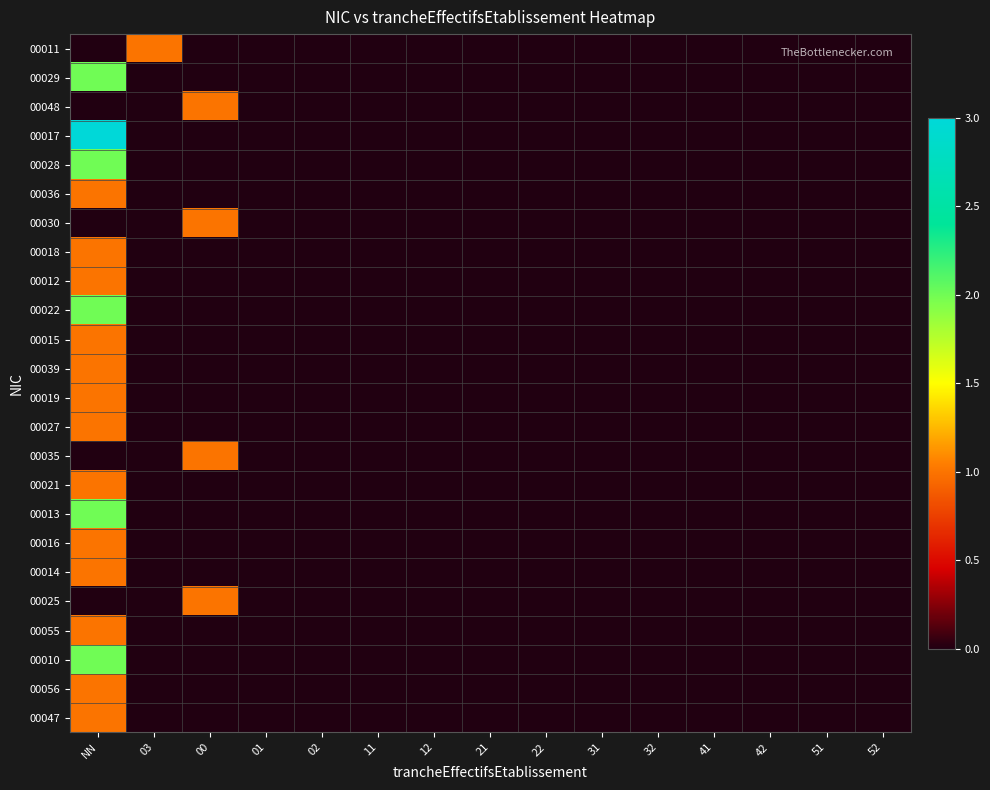

Rank the series at 32 from highest to lowest value.

00011, 00029, 00048, 00017, 00028, 00036, 00030, 00018, 00012, 00022, 00015, 00039, 00019, 00027, 00035, 00021, 00013, 00016, 00014, 00025, 00055, 00010, 00056, 00047